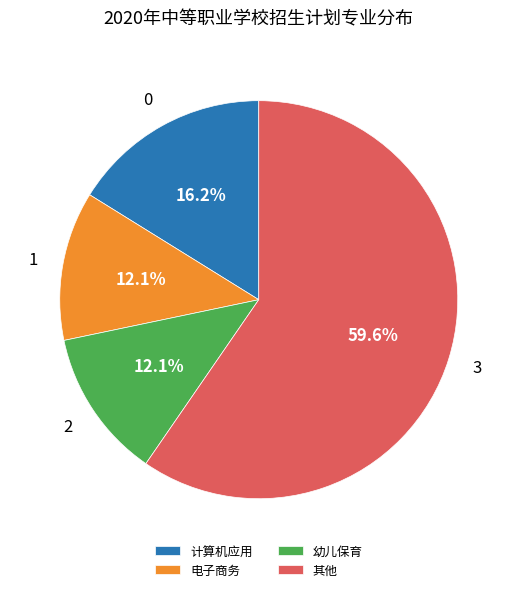

What is the majority slice?

其他